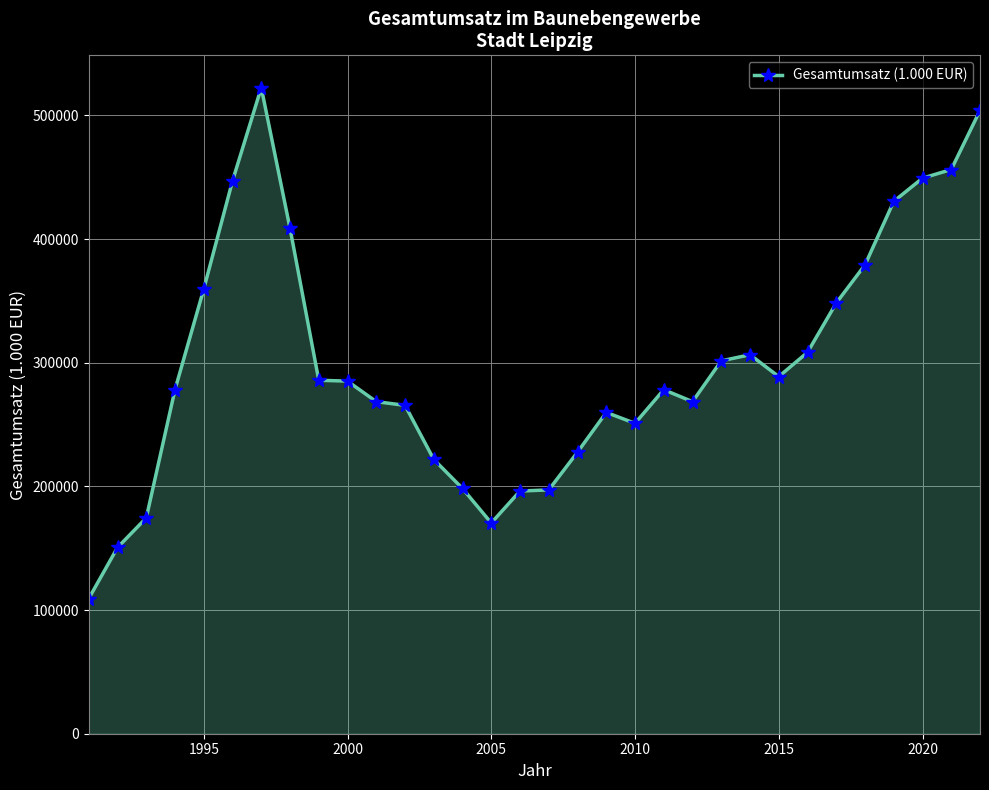

True or false: the data has more than 2 interior local peaks.

True